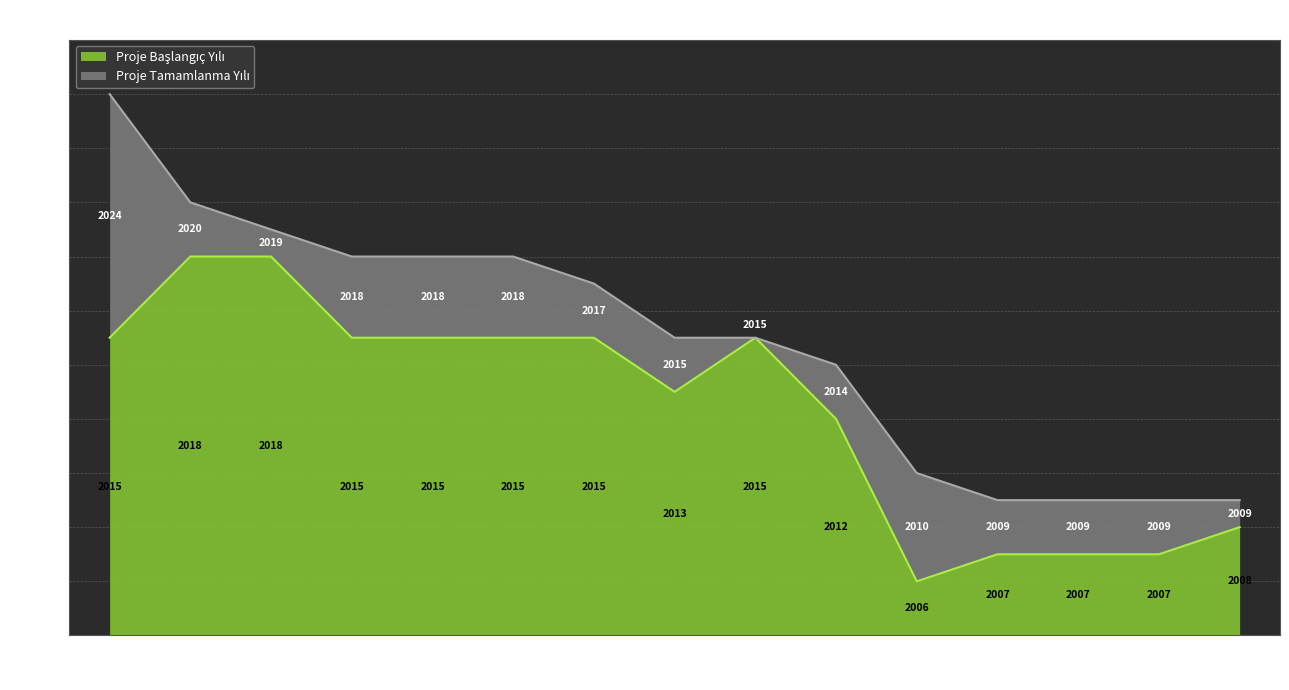

What is the lowest value of the Proje Başlangıç Yılı series?

2006